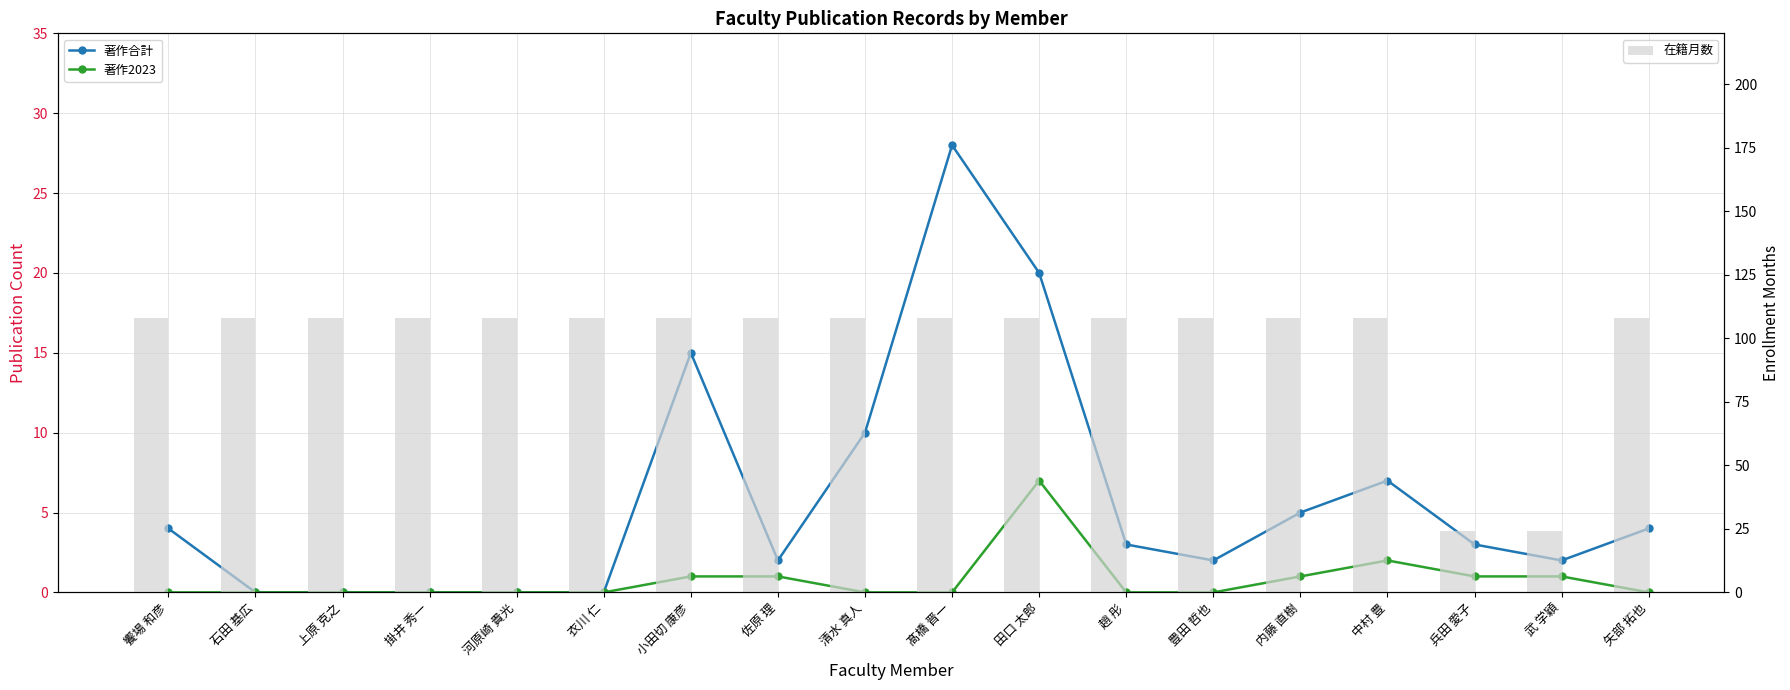

The value of 著作合計 at 掛井 秀一 is -12. True or false?

False